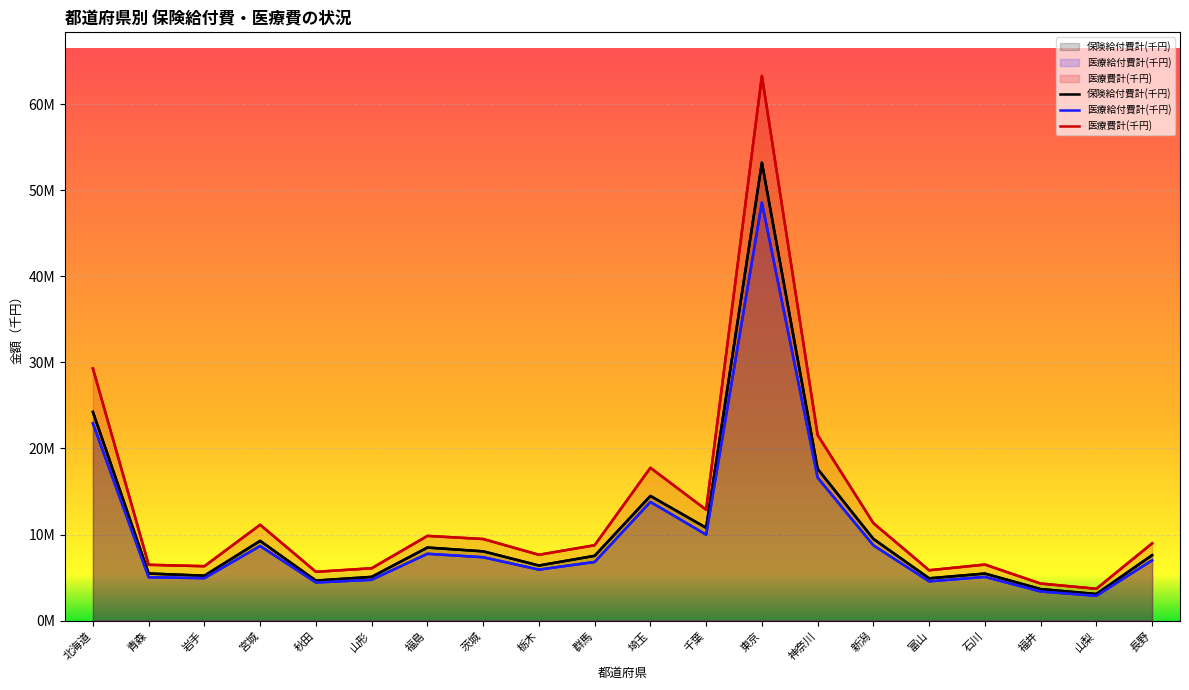

How many distinct data groups are displayed?

3